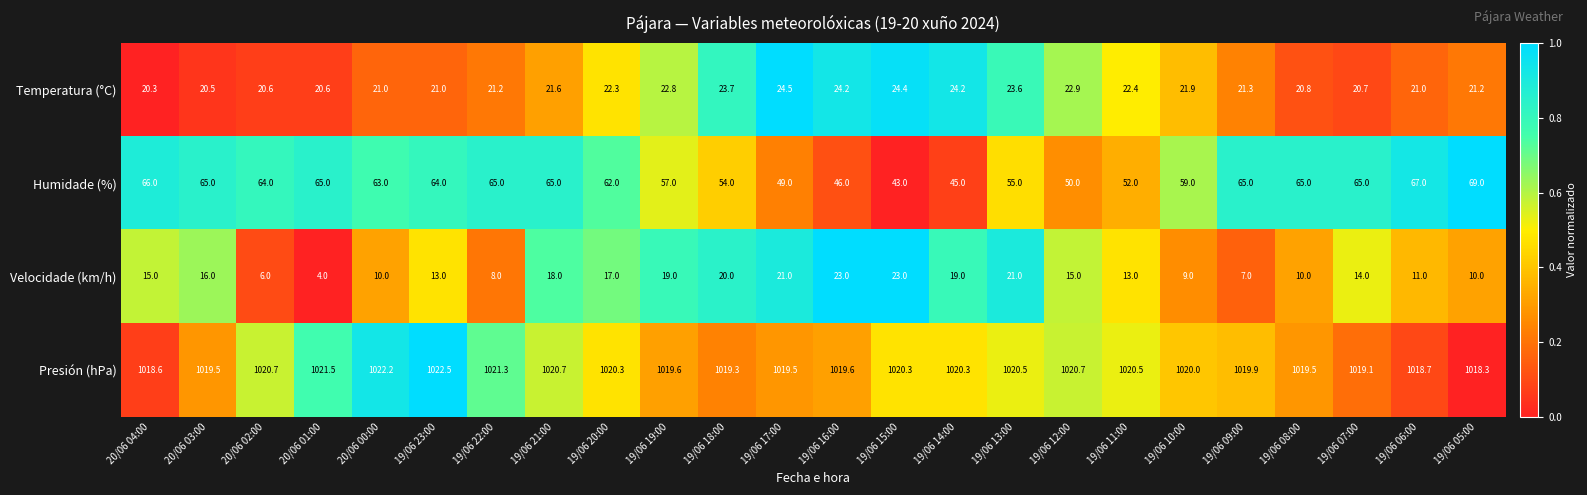

What is the sum of all Velocidade (km/h) values?

342.0